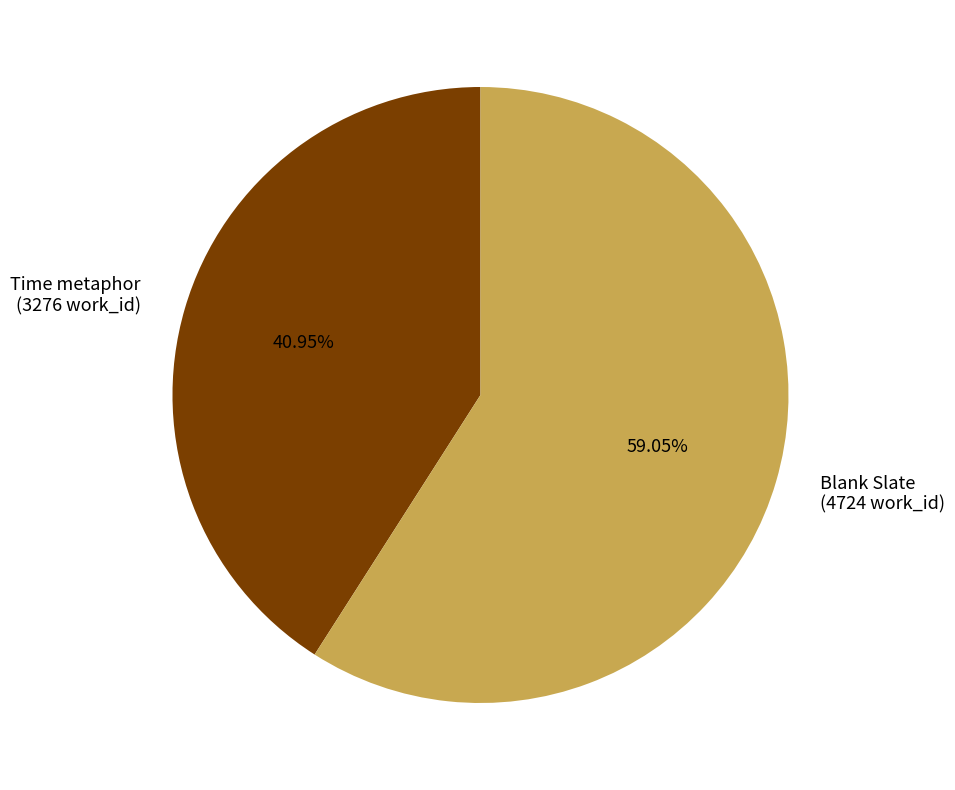

Between Blank Slate (4724 work_id) and Time metaphor (3276 work_id), which is larger?

Blank Slate (4724 work_id)